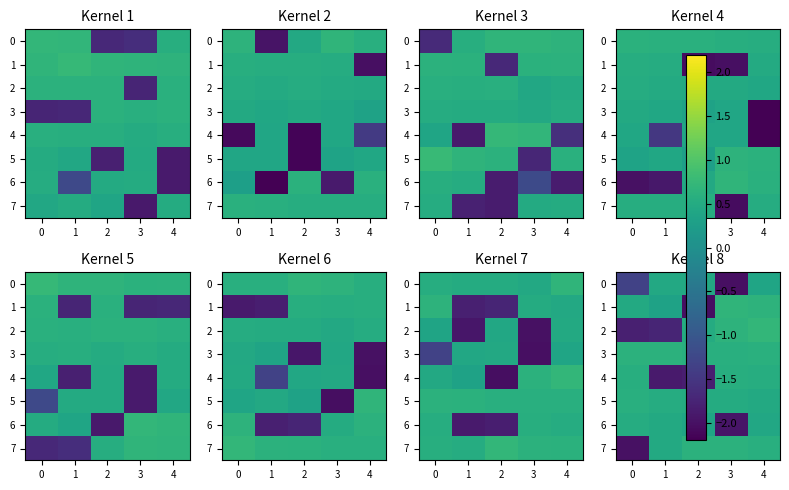

Between 0 and 4, which is larger?

4